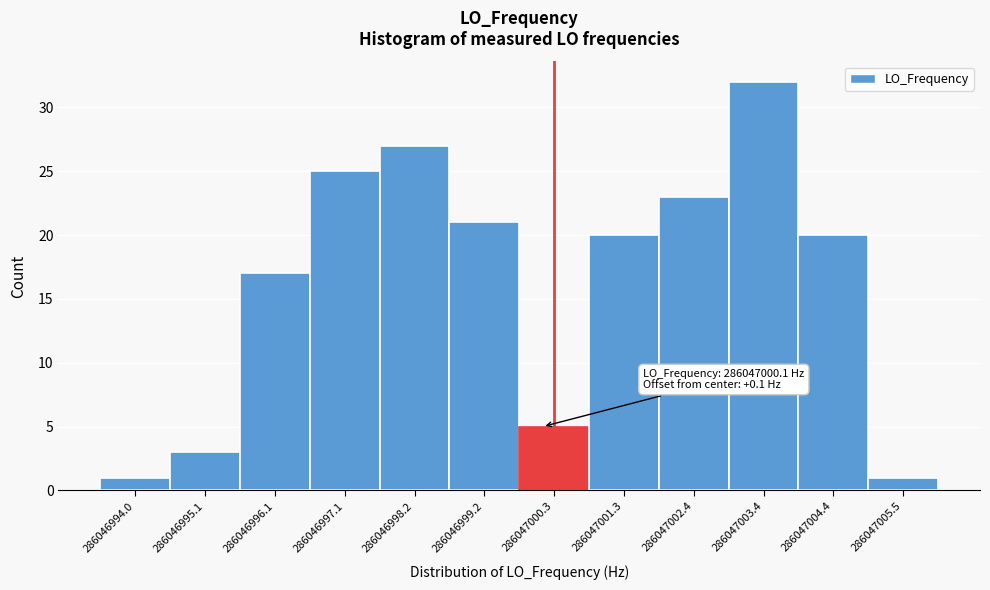

Reading left to right, extract all data points from this chart.

1	3	17	25	27	21	5	20	23	32	20	1